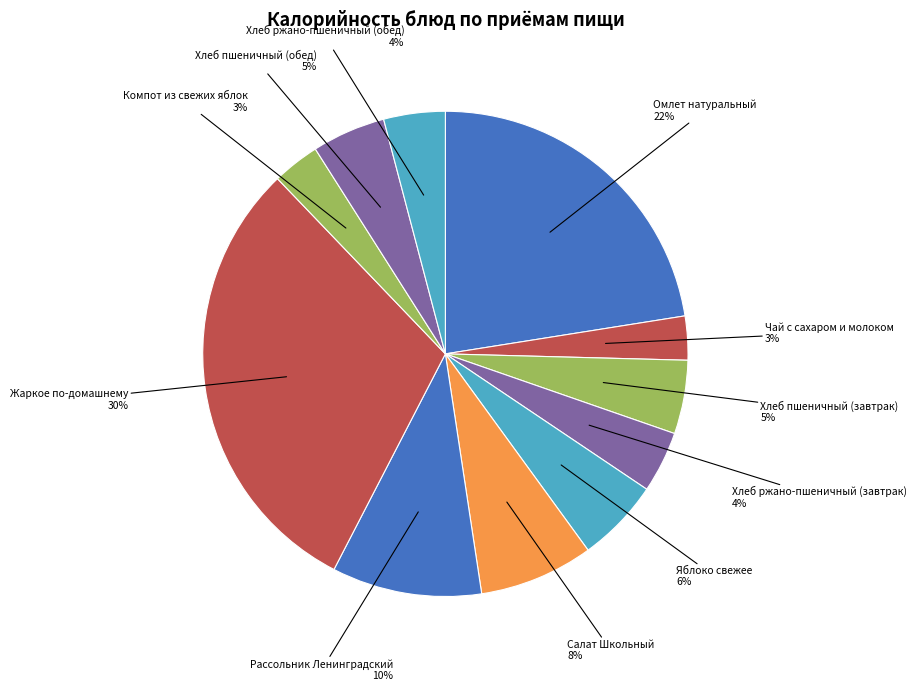

Count the number of slices in the pie.

11